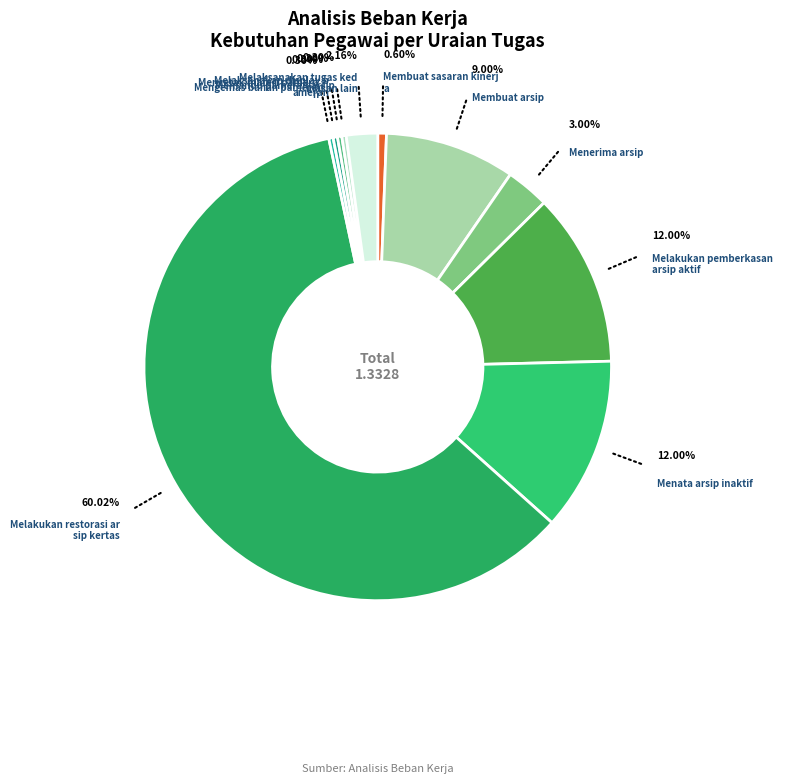

Which category has the smallest portion of the pie?

Mencetak materi pameran